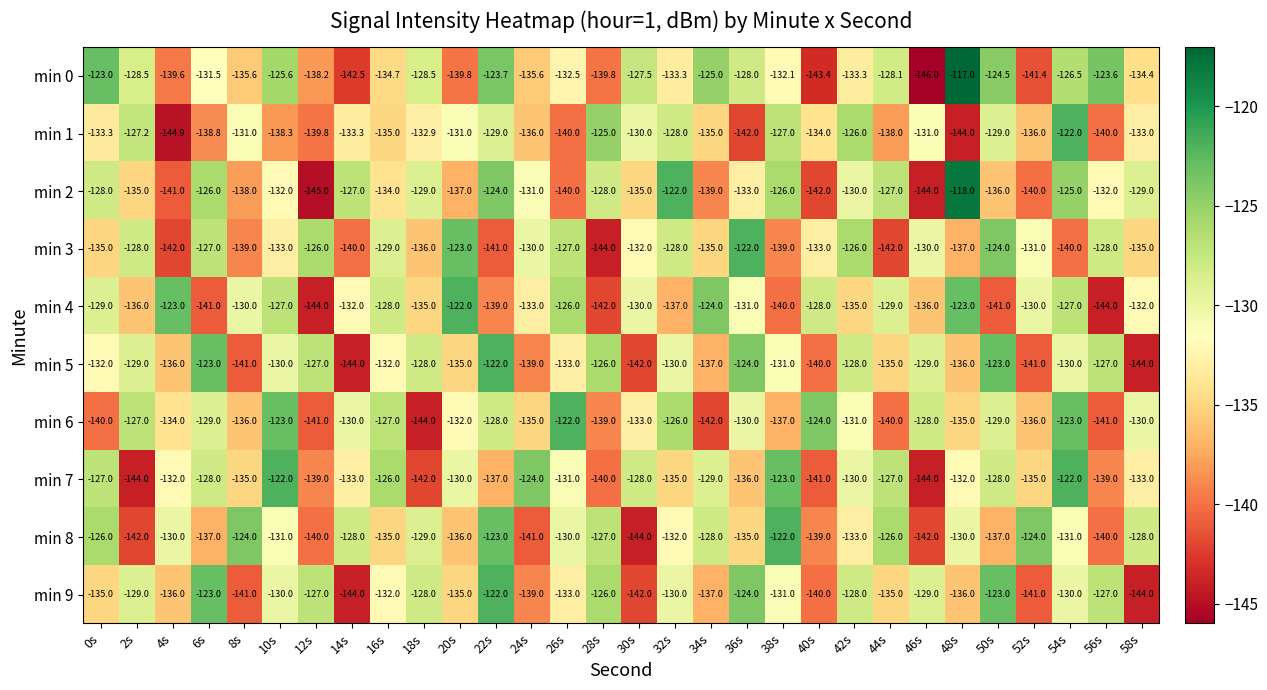

Which series changed the most between 12s and 36s?

min 4